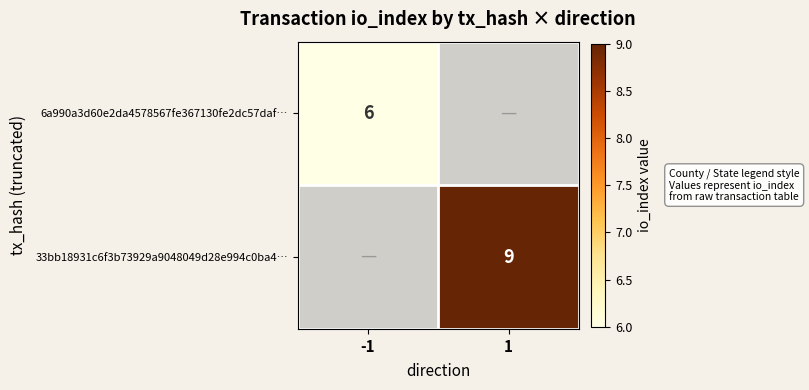

What is the smallest value displayed?

6.0